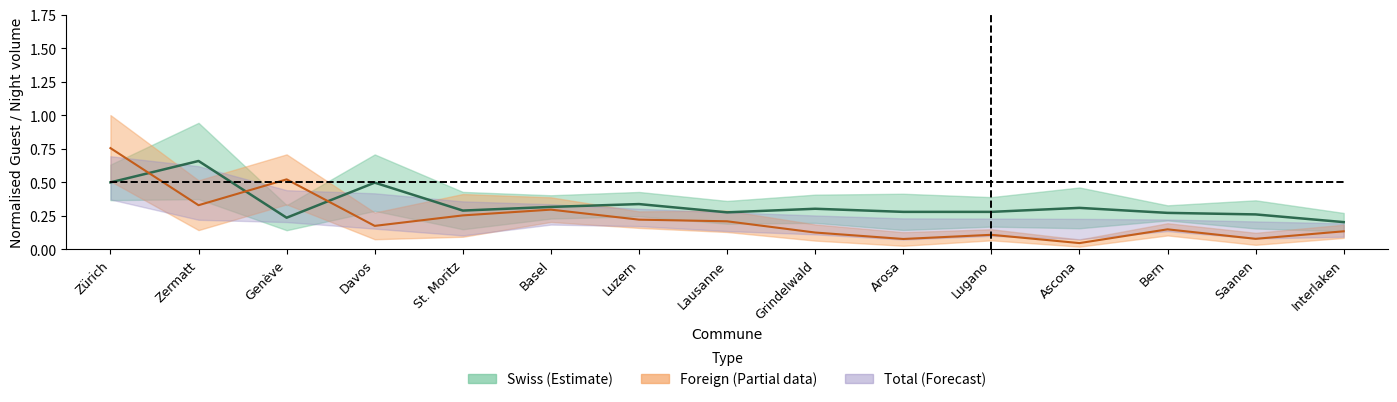

Reading left to right, extract all data points from this chart.

Swiss nights: Zürich=0.5	Zermatt=0.7	Genève=0.2	Davos=0.5	St. Moritz=0.3	Basel=0.3	Luzern=0.3	Lausanne=0.3	Grindelwald=0.3	Arosa=0.3	Lugano=0.3	Ascona=0.3	Bern=0.3	Saanen=0.3	Interlaken=0.2
Foreign nights: Zürich=0.8	Zermatt=0.3	Genève=0.5	Davos=0.2	St. Moritz=0.3	Basel=0.3	Luzern=0.2	Lausanne=0.2	Grindelwald=0.1	Arosa=0.1	Lugano=0.1	Ascona=0.0	Bern=0.1	Saanen=0.1	Interlaken=0.1